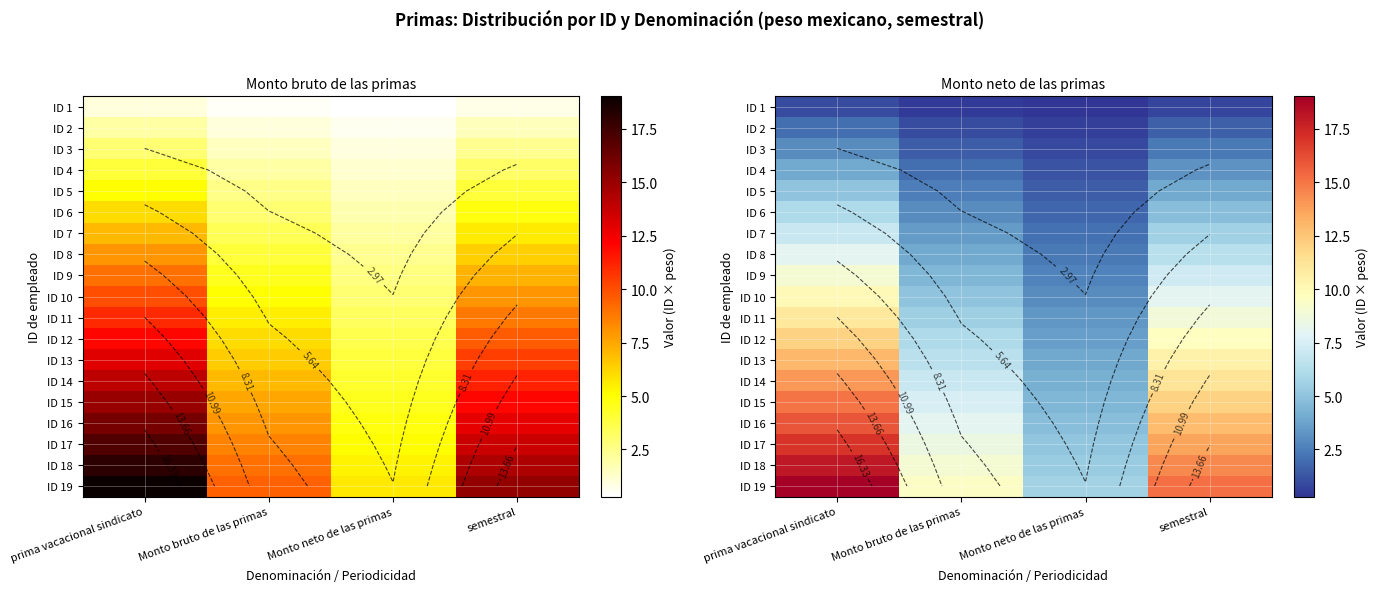

At which label does ID 7 first exceed 5?

prima vacacional sindicato